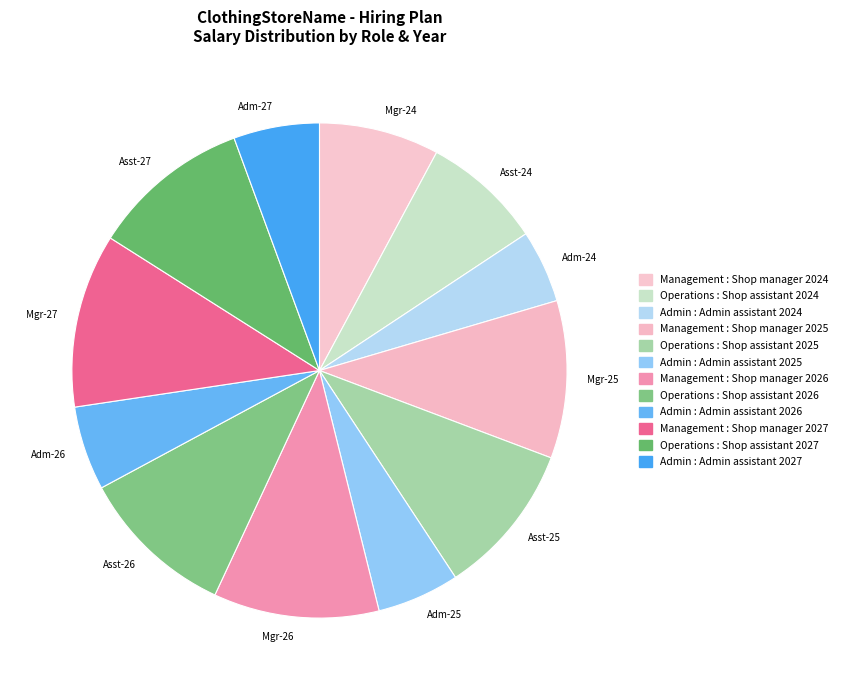

How many segments does this pie chart have?

12